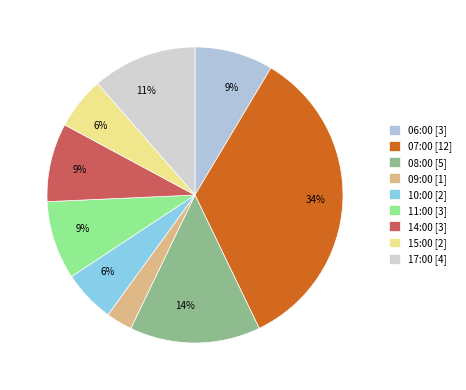

Does any single category account for the majority?

No